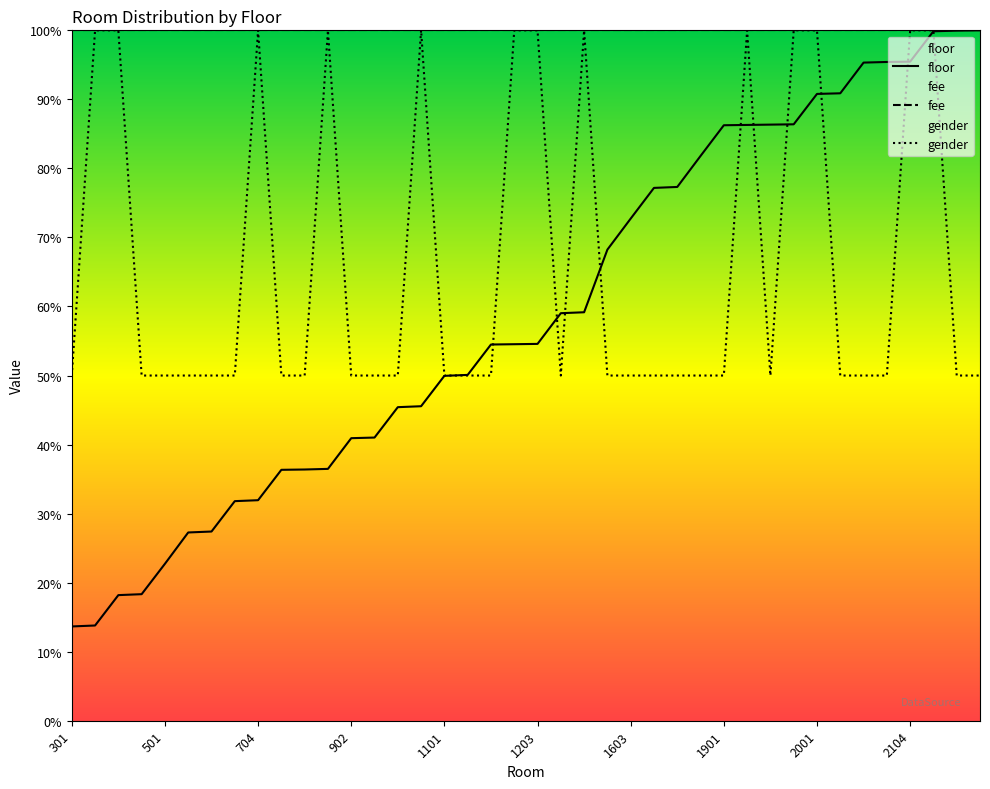

What is the difference between the highest and lowest values at 1704?

27.3